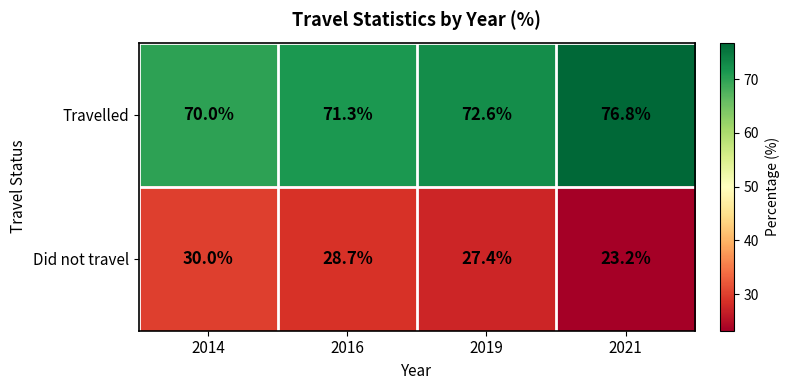

At 2021, list the series in order from smallest to largest.

Did not travel, Travelled